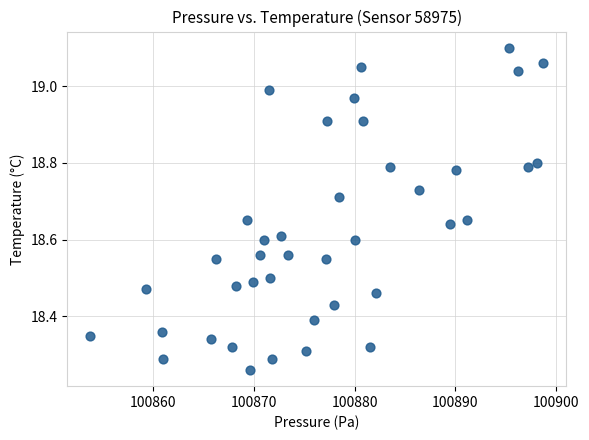

What is the range of X values (max minus min)?

45.0